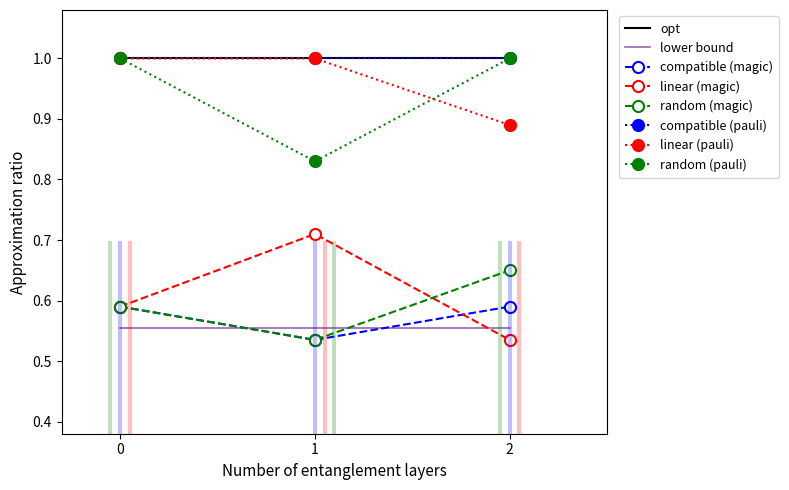

At how many categories does at least one series exceed 0?

3